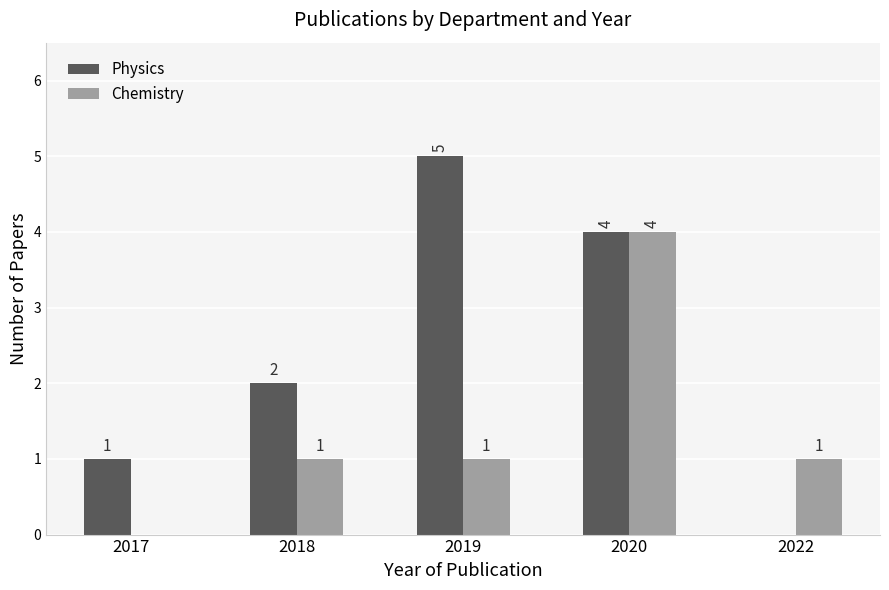

Is it true that Physics equals 2 at 2018?

True